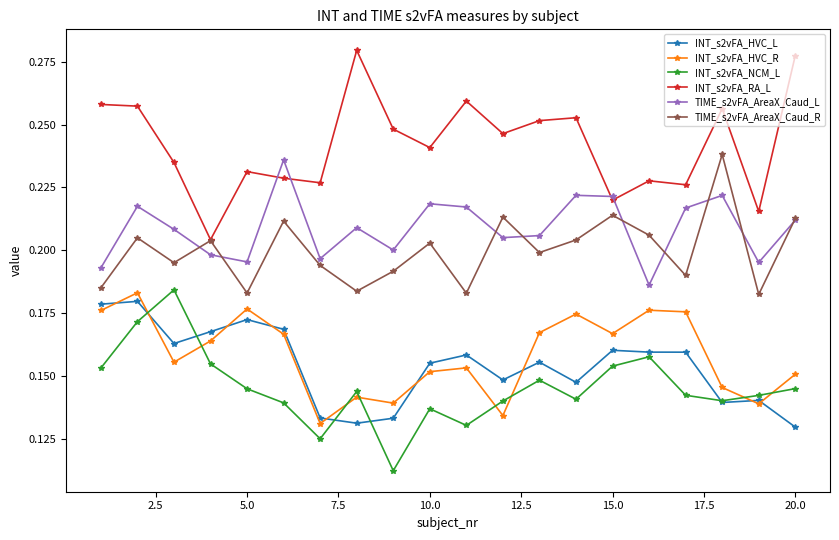

Count the INT_s2vFA_NCM_L values in the range 0 to 1.

20